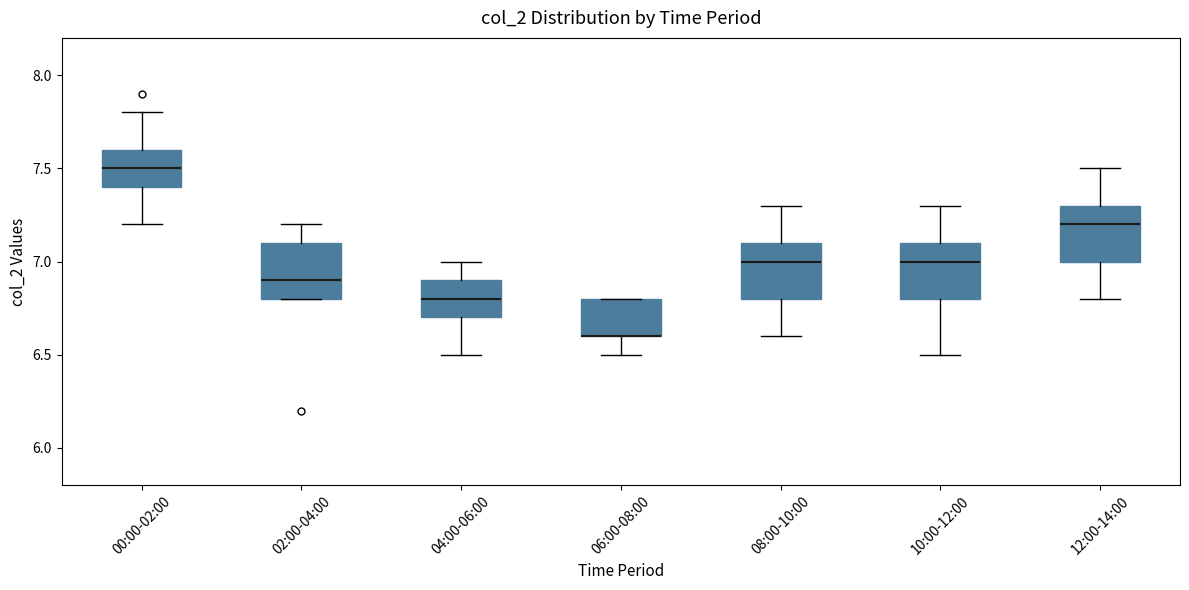

Reading left to right, read every box against the y-axis: the position of its median line, the range the box covers, and the ends of its whiskers. The values are not printed on the chart, so give them approximately, as read against the axis.

00:00-02:00: median 7.5, box 7.4 to 7.6, whiskers 7.2 to 7.8
02:00-04:00: median 6.9, box 6.8 to 7.1, whiskers 6.8 to 7.2
04:00-06:00: median 6.8, box 6.7 to 6.9, whiskers 6.5 to 7.0
06:00-08:00: median 6.6 (drawn on the box's lower edge), box 6.6 to 6.8, whiskers 6.5 to 6.8
08:00-10:00: median 7.0, box 6.8 to 7.1, whiskers 6.6 to 7.3
10:00-12:00: median 7.0, box 6.8 to 7.1, whiskers 6.5 to 7.3
12:00-14:00: median 7.2, box 7.0 to 7.3, whiskers 6.8 to 7.5